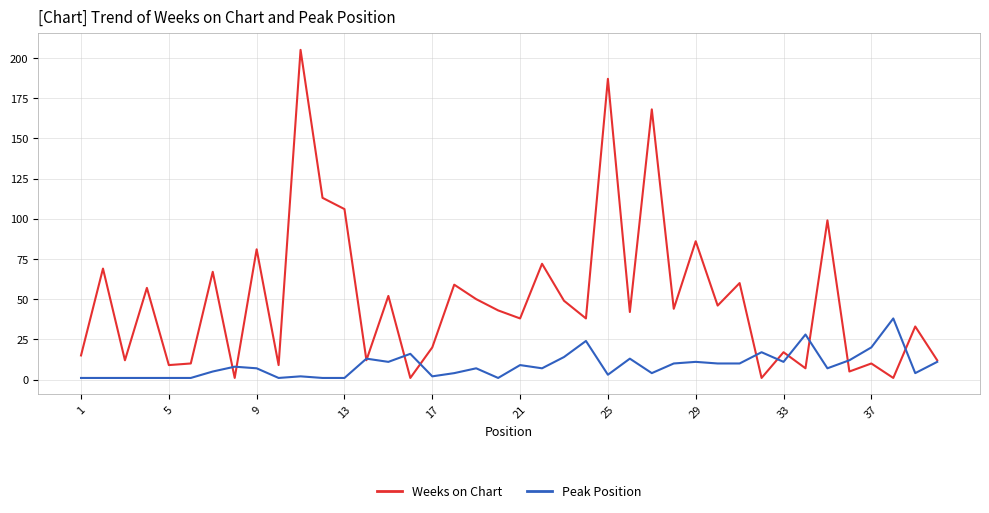

What is the highest value of the Weeks on Chart series?

205